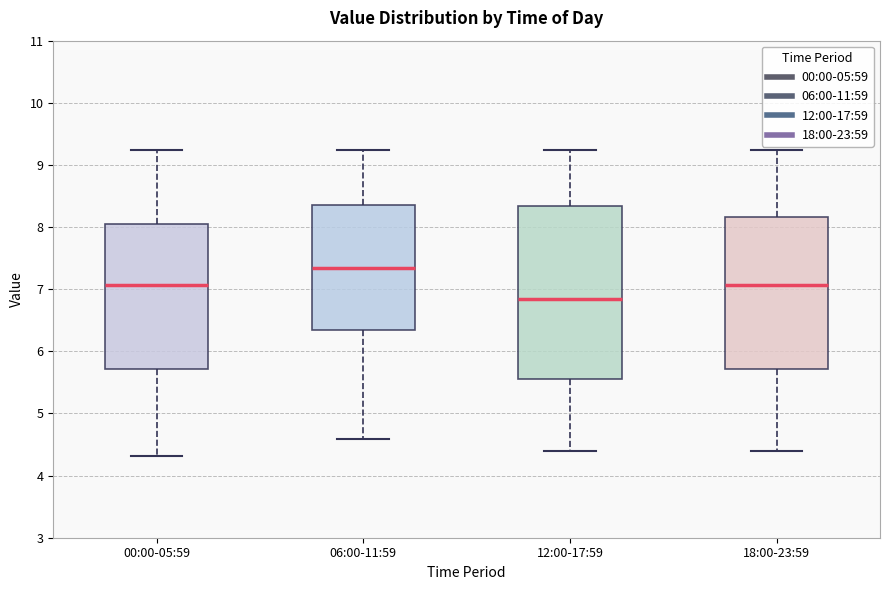

Reading left to right, read every box against the y-axis: the position of its median line, the range the box covers, and the ends of its whiskers. The values are not printed on the chart, so give them approximately, as read against the axis.

00:00-05:59: median 7.1, box 5.7 to 8.0, whiskers 4.3 to 9.2
06:00-11:59: median 7.3, box 6.3 to 8.4, whiskers 4.6 to 9.2
12:00-17:59: median 6.8, box 5.6 to 8.3, whiskers 4.4 to 9.2
18:00-23:59: median 7.1, box 5.7 to 8.2, whiskers 4.4 to 9.2